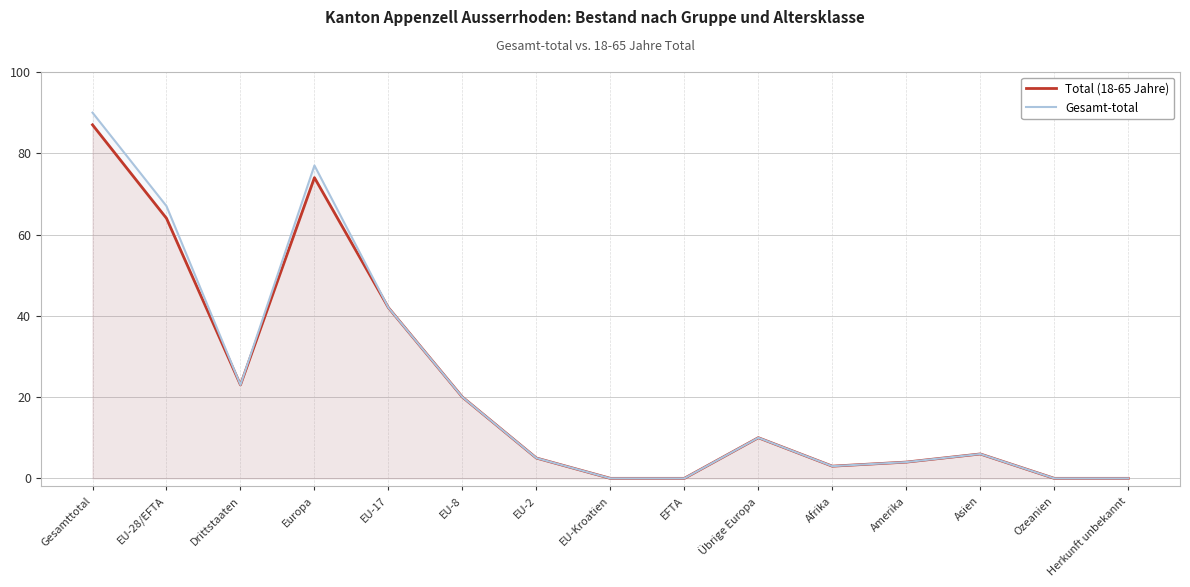

What is the value of the Gesamt-total point at the 12th from the left?

4